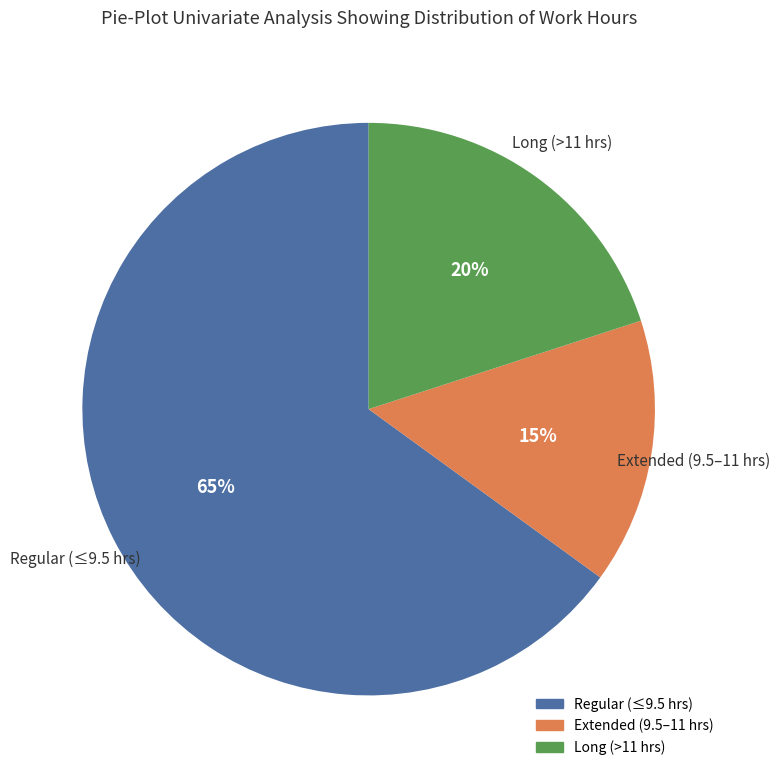

To the nearest percent, what is the average slice percentage?

33%